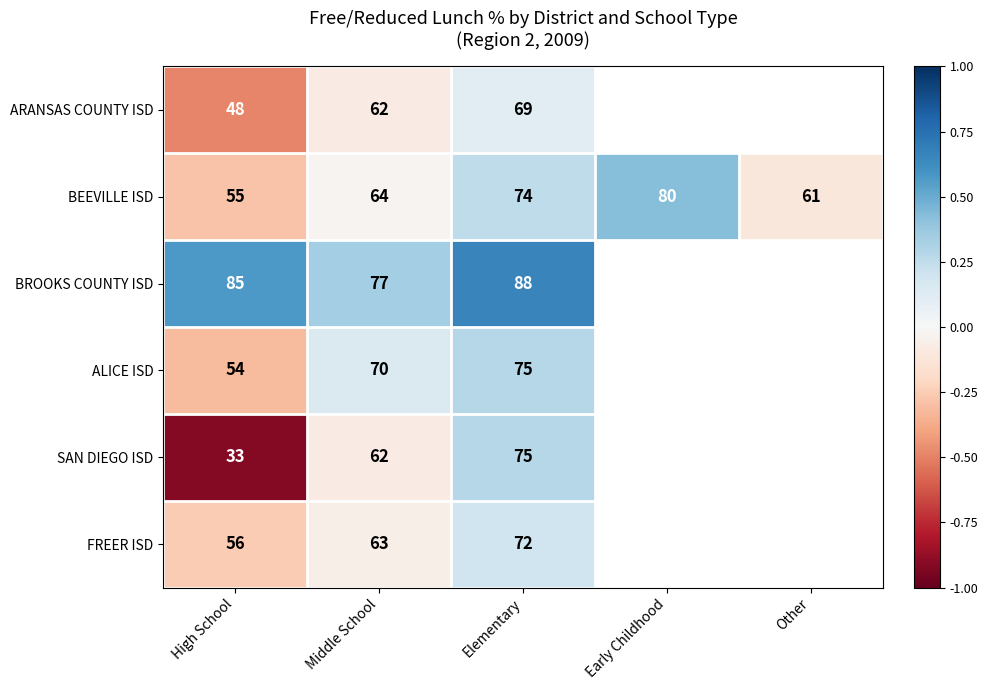

Rank the series at High School from lowest to highest value.

SAN DIEGO ISD, ARANSAS COUNTY ISD, ALICE ISD, BEEVILLE ISD, FREER ISD, BROOKS COUNTY ISD